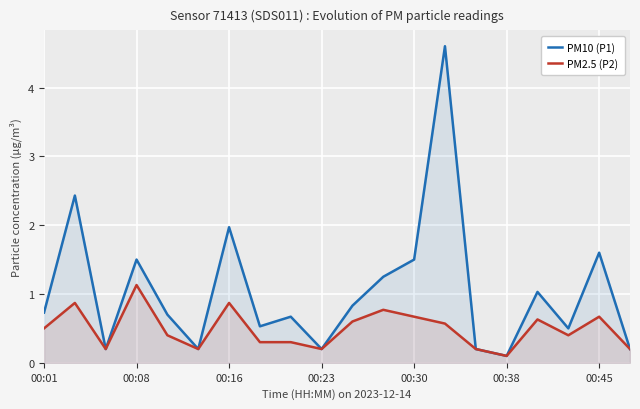

True or false: PM10 (P1) and PM2.5 (P2) intersect in this chart.

False